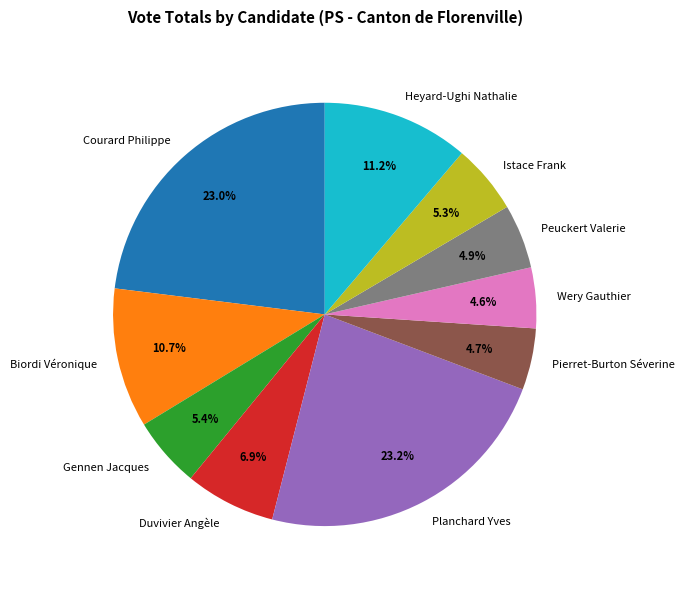

Is the sum of Biordi Véronique and Duvivier Angèle greater than half?

No